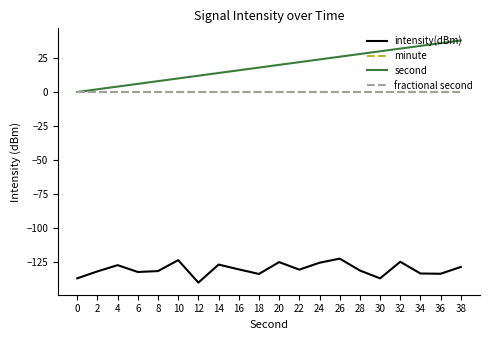

True or false: fractional second and intensity(dBm) cross at least once.

False